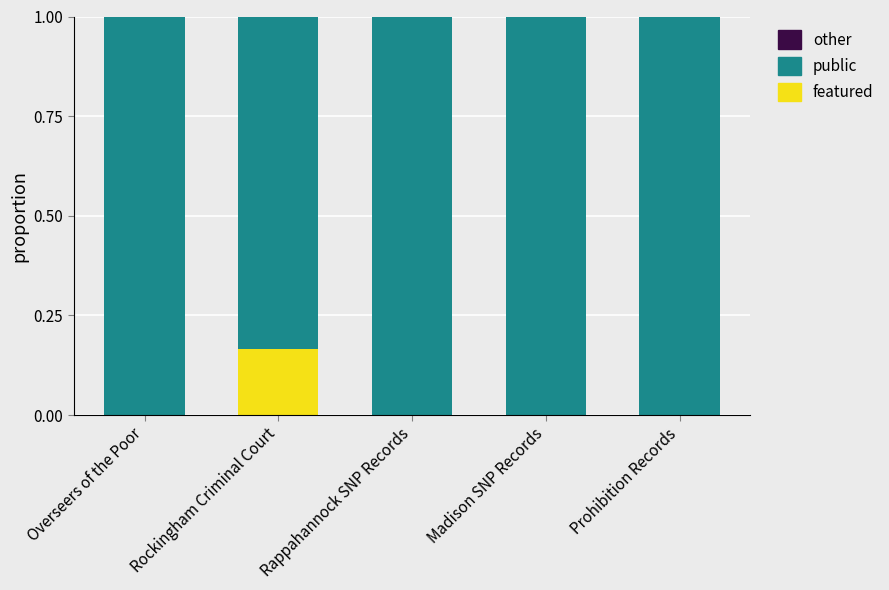

The value of featured at Rappahannock SNP Records is -0.1. True or false?

False